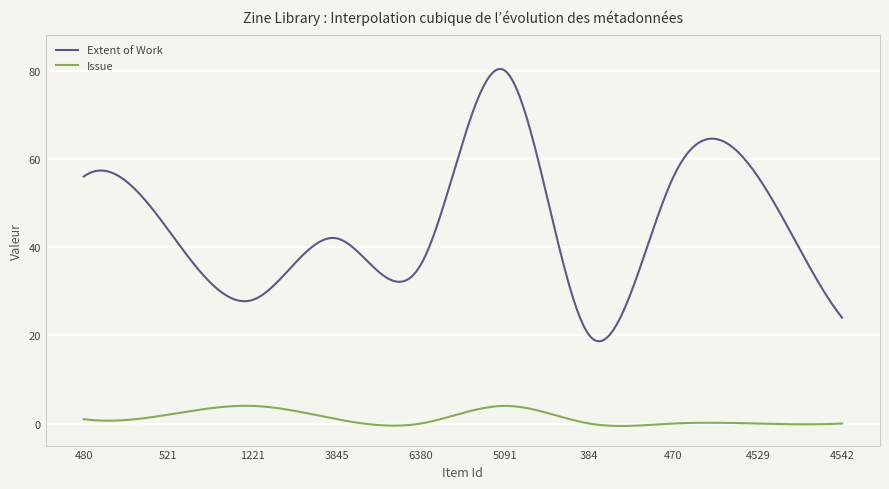

Which series has the largest range (max minus min)?

Extent of Work